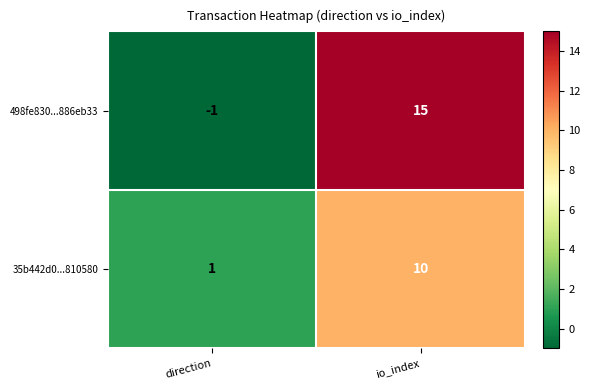

Which category has the lowest value in the 498fe830...886eb33 series?

direction